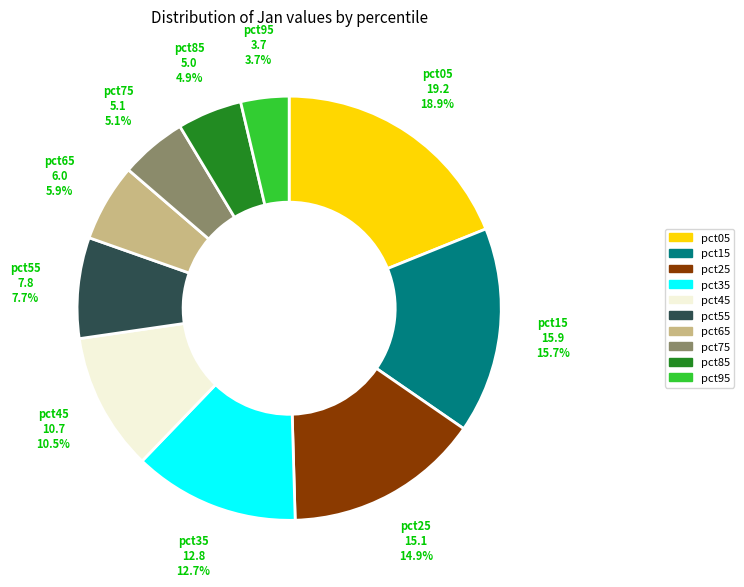

True or false: pct75 accounts for 1% of the total.

False